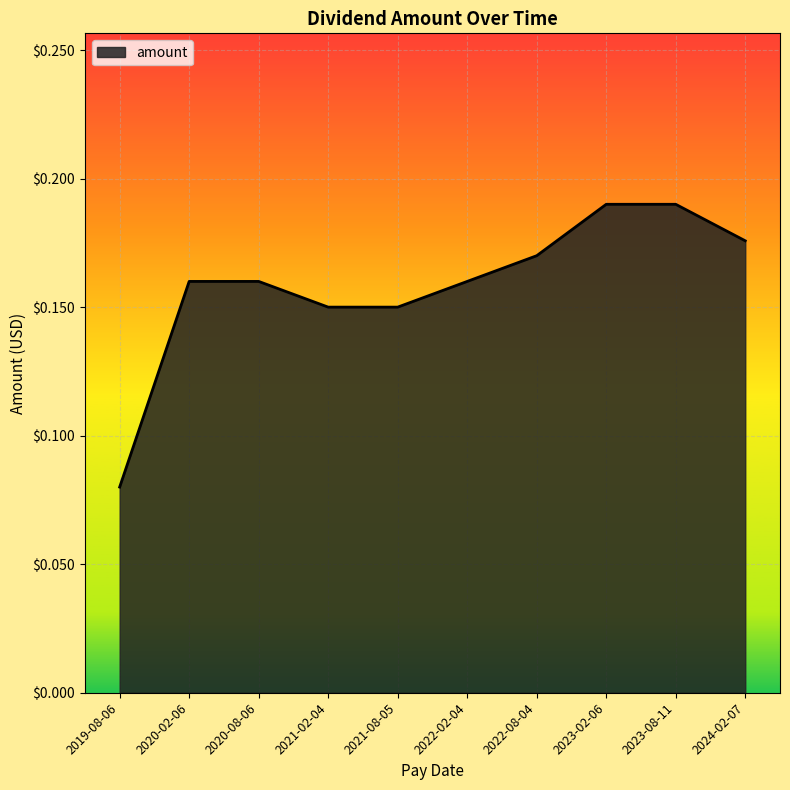

Does the chart display data point markers on the line(s)?

No